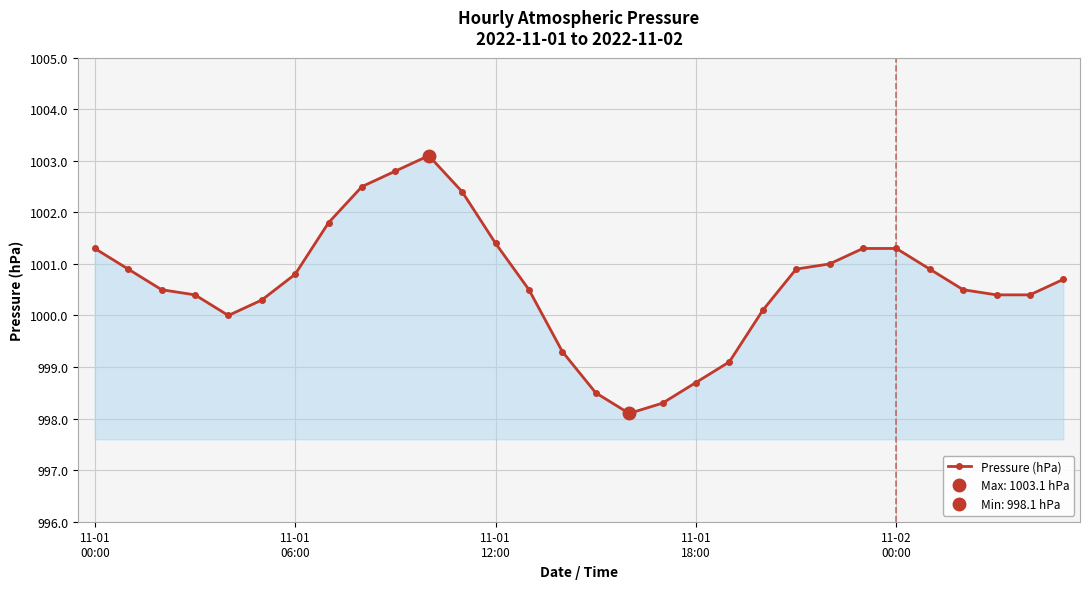

What is the ratio of the value at 25 to the value at 13?

1.0